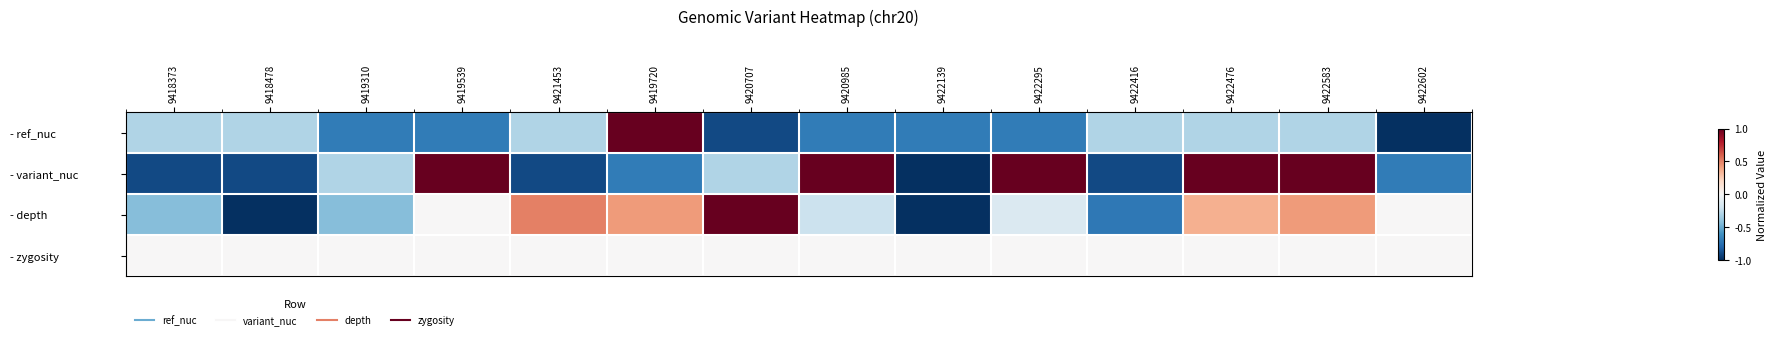

At how many categories does at least one series exceed 0?

8